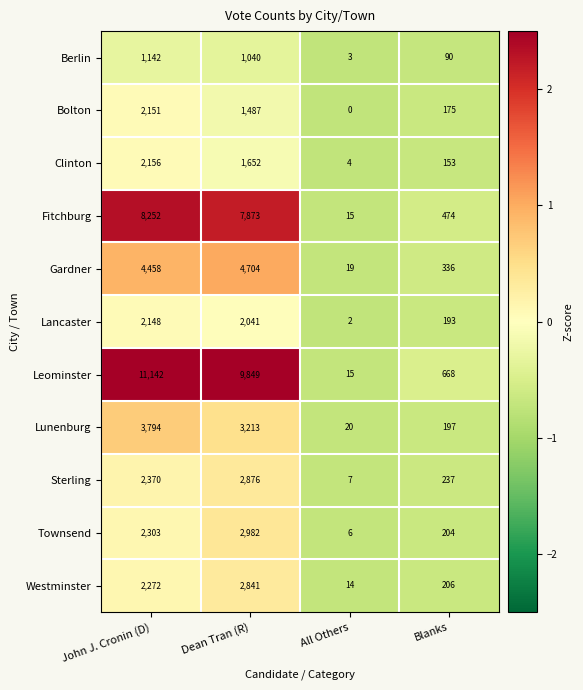

What is the difference between the maximum and second lowest values in the Townsend series?

2778